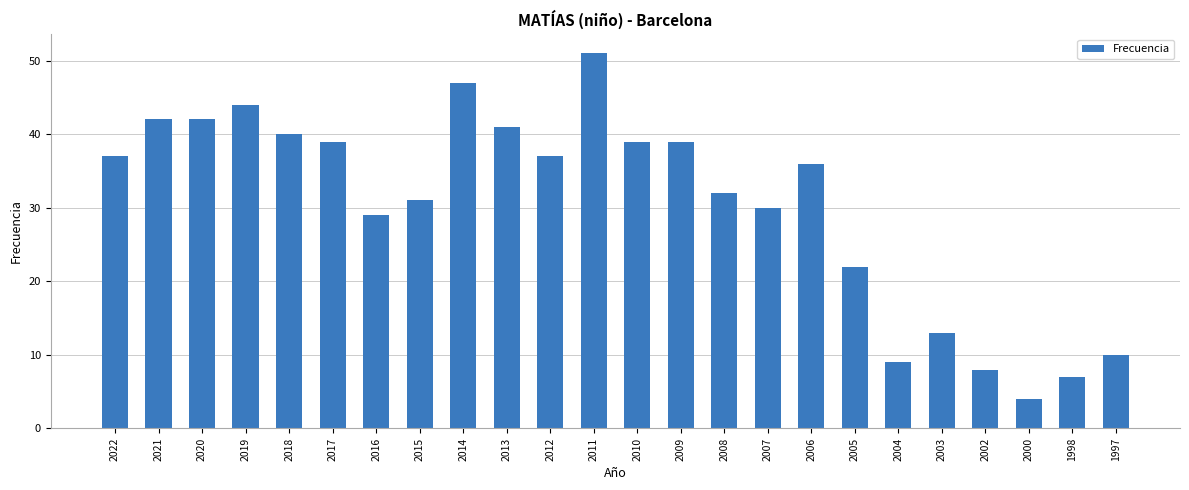

Reading right to left, transcribe all the data shown in this chart.

10	7	4	8	13	9	22	36	30	32	39	39	51	37	41	47	31	29	39	40	44	42	42	37